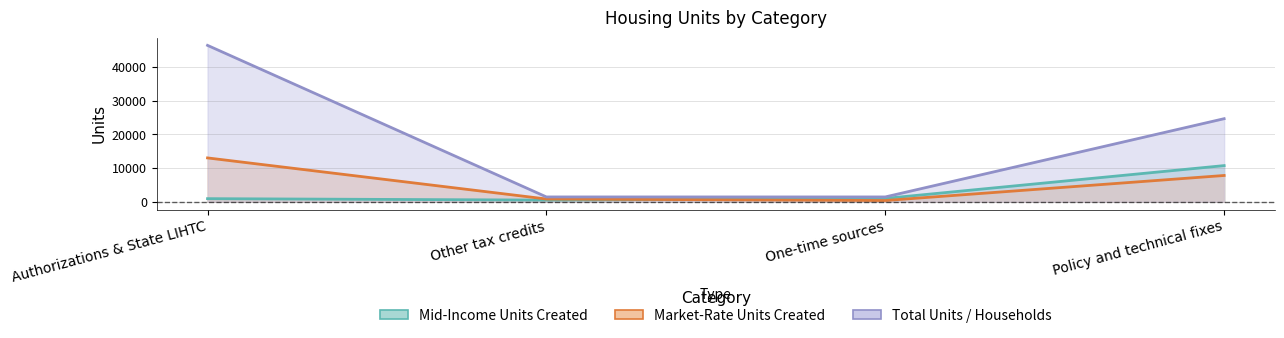

How many interior local valleys does the Mid-Income Units Created series have?

1